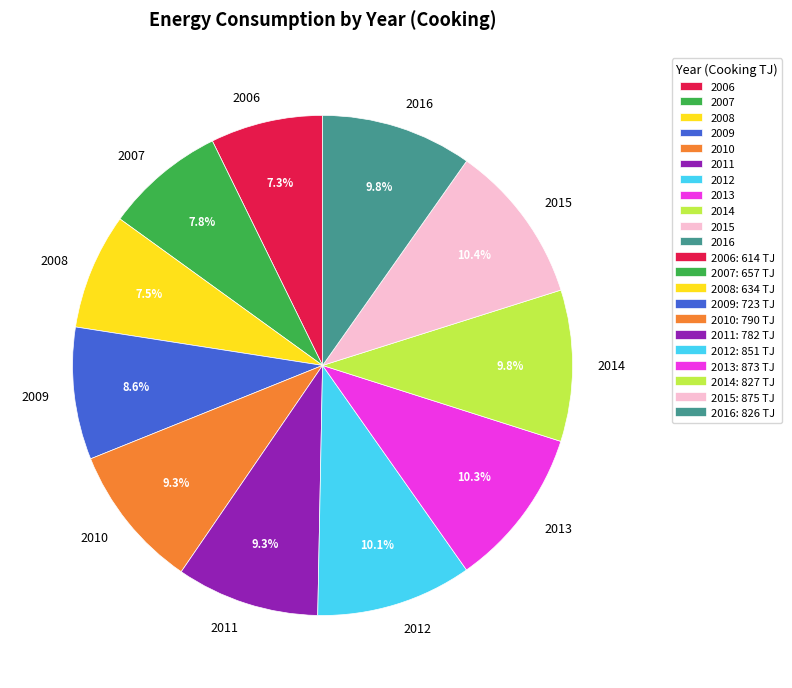

How many segments does this pie chart have?

11